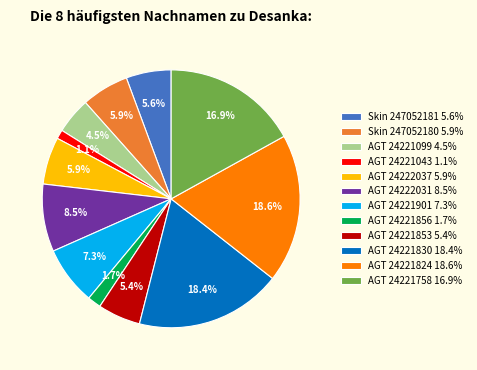

What is the ratio of the value at AGT 24221853 5.4% to the value at AGT 24221099 4.5%?

1.2